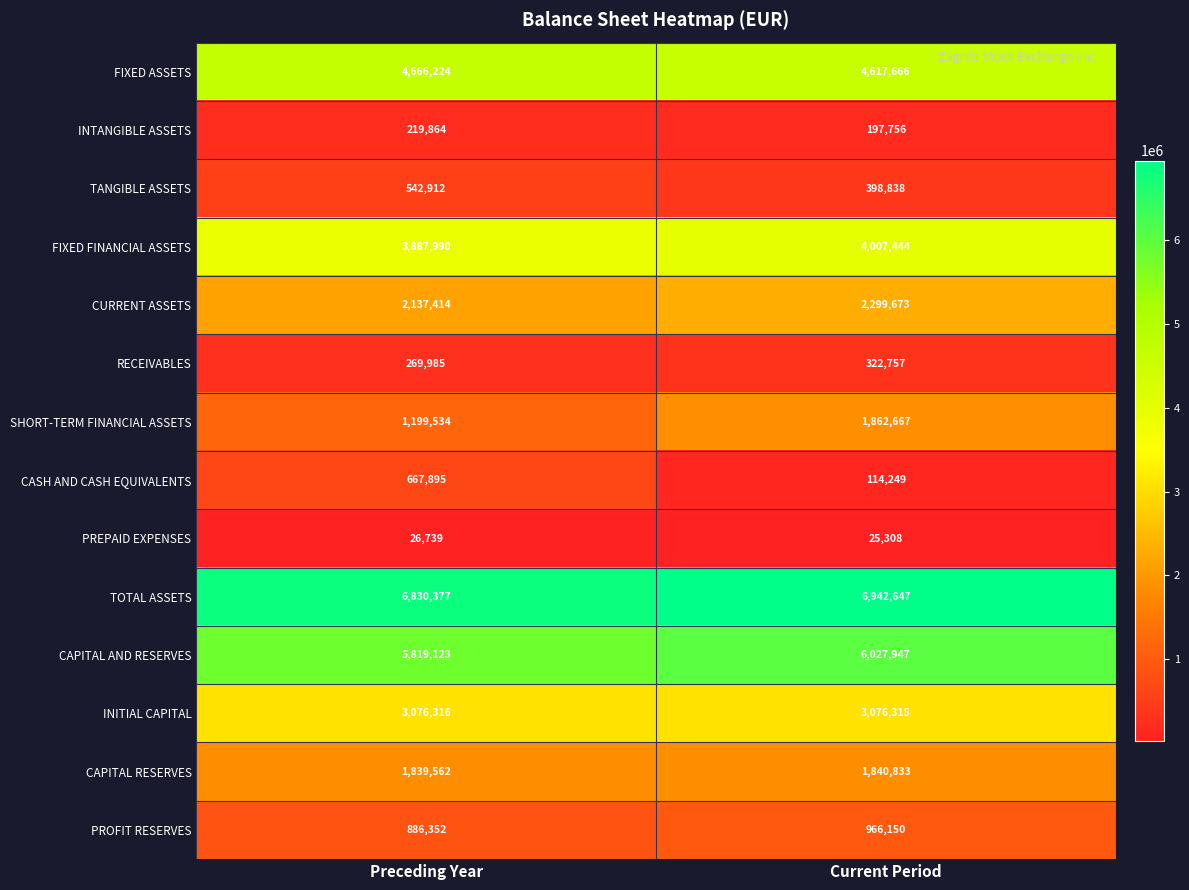

What is the difference between the maximum and minimum values in the CAPITAL RESERVES series?

1271